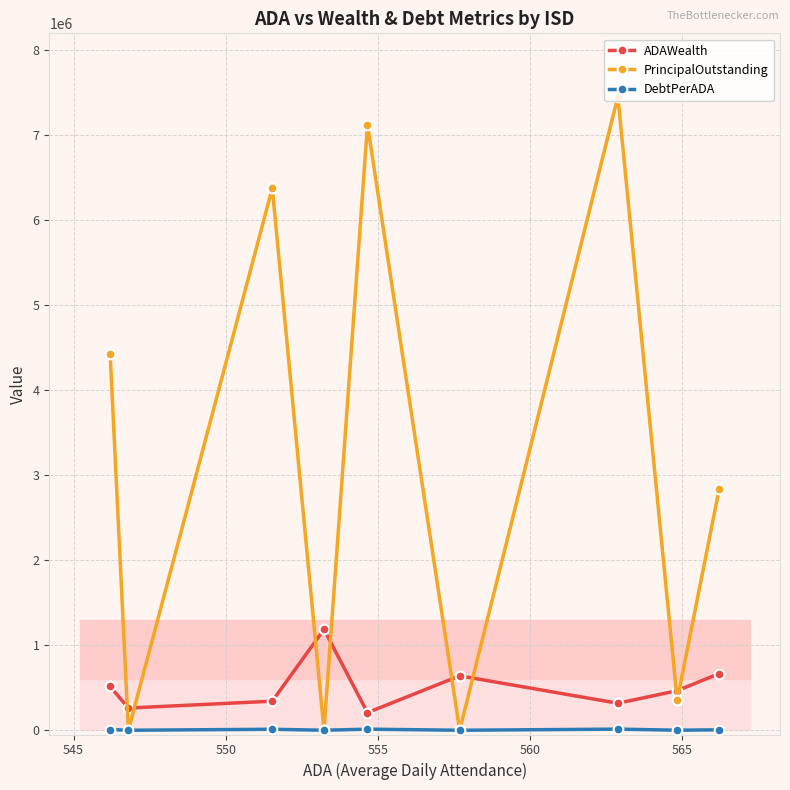

How many values in the DebtPerADA series exceed 5006?

5